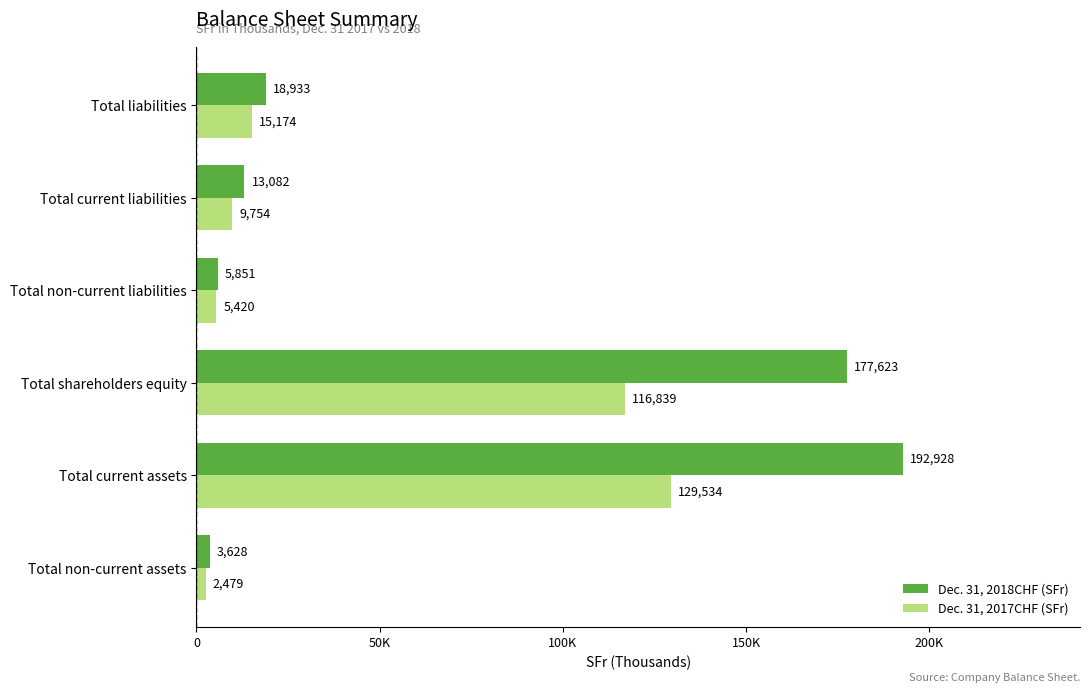

What are all the series names shown in the legend?

Dec. 31, 2018CHF (SFr), Dec. 31, 2017CHF (SFr)